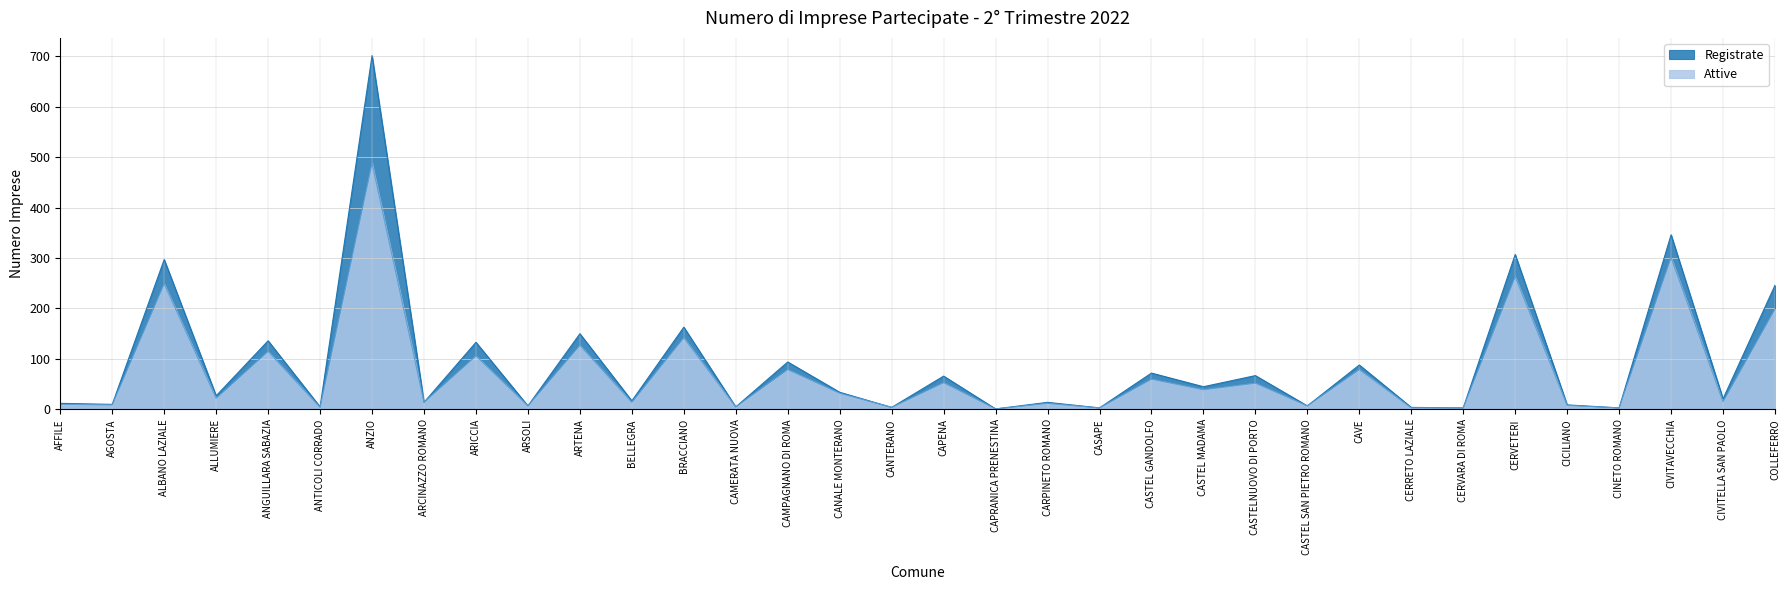

Which series has the largest total across all categories?

Registrate